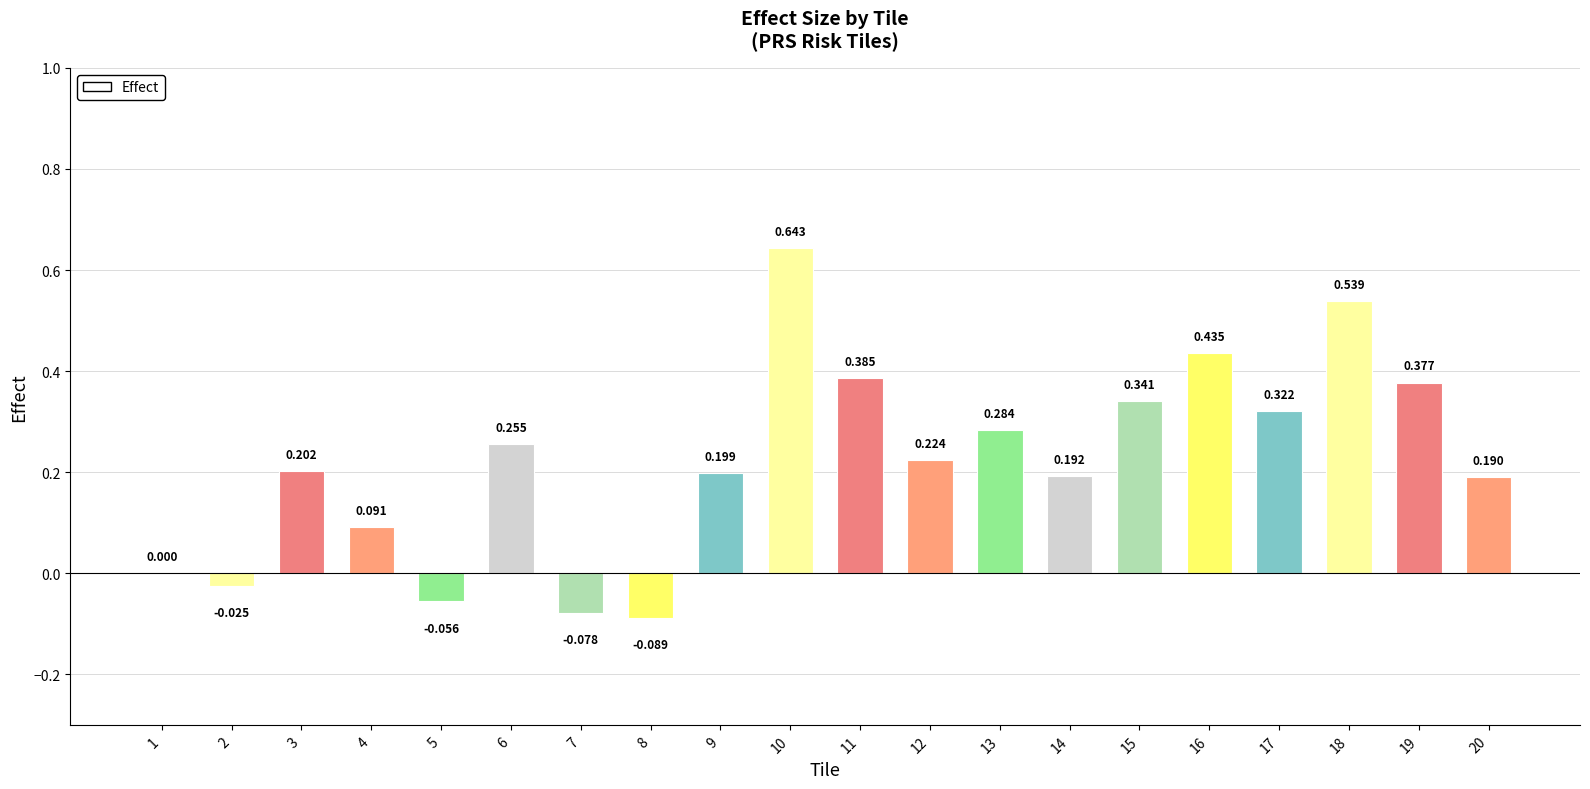

Are the bars horizontal?

No